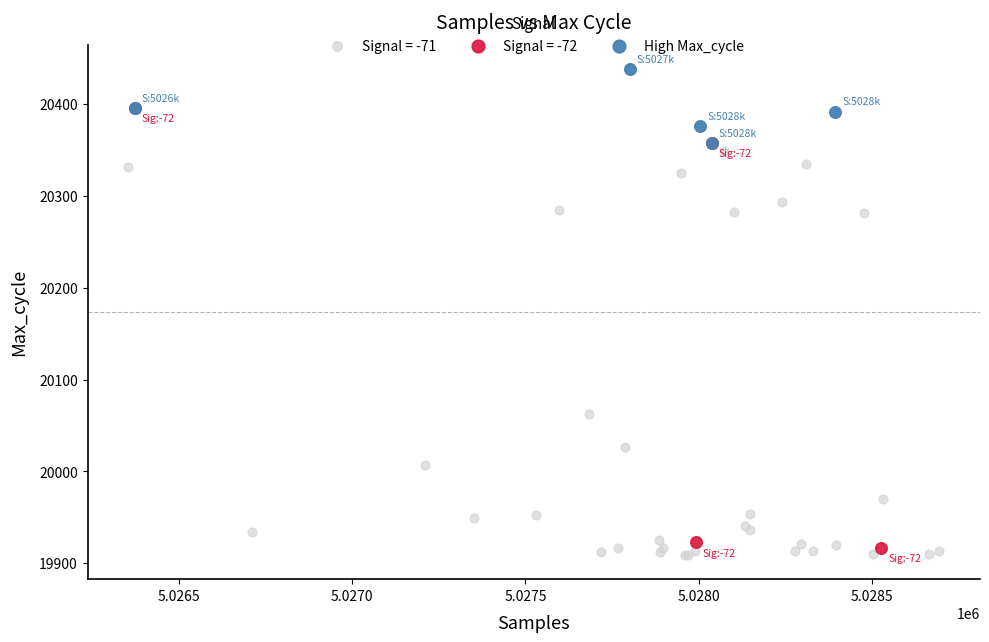

Which series has the widest spread of Y values?

Signal = -71